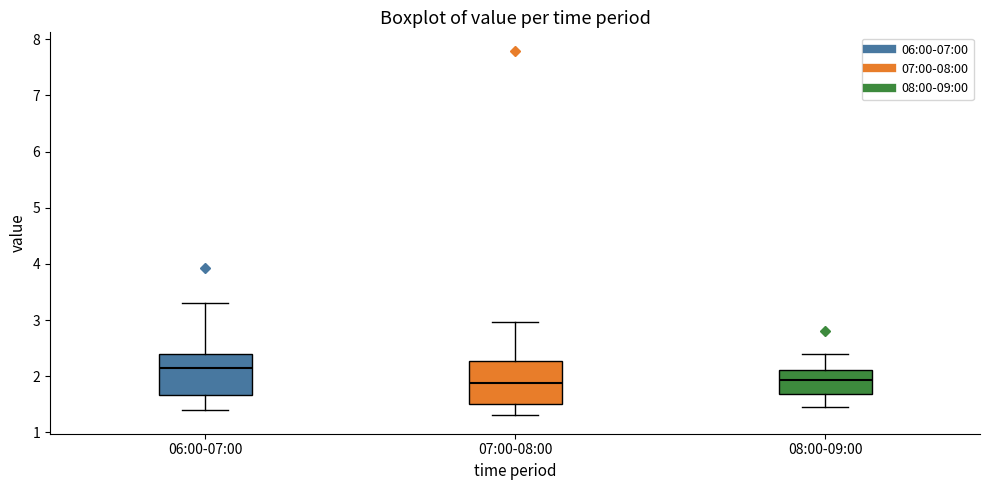

Reading left to right, transcribe this box plot: for each box, give where its median line is, the range the box spans, and where its two whiskers end, as read against the y-axis. The values are not printed on the chart, so give them approximately, as read against the axis.

06:00-07:00: median 2.2, box 1.7 to 2.4, whiskers 1.4 to 3.3
07:00-08:00: median 1.9, box 1.5 to 2.3, whiskers 1.3 to 3.0
08:00-09:00: median 1.9, box 1.7 to 2.1, whiskers 1.5 to 2.4